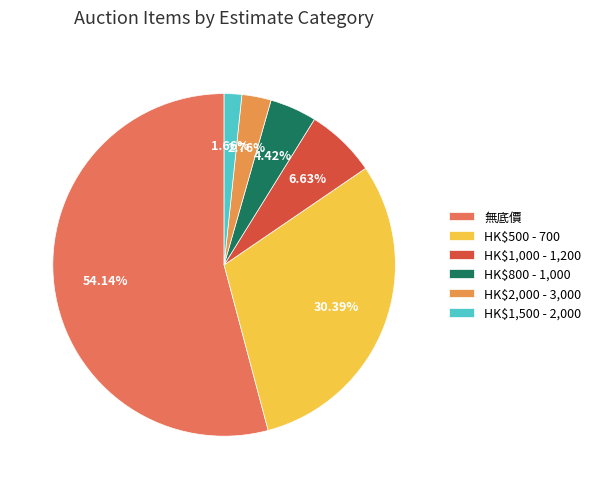

Is there a majority slice in this chart?

Yes